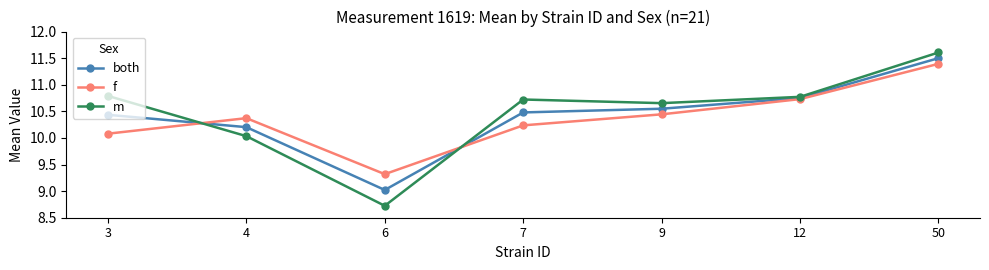

What is the value of the f point at the 3rd from the left?

9.3